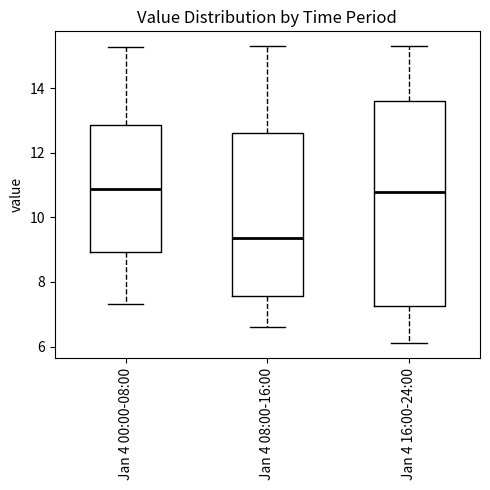

Comparing the boxes themselves (not the whiskers), which one is the tallest?

Jan 4 16:00-24:00